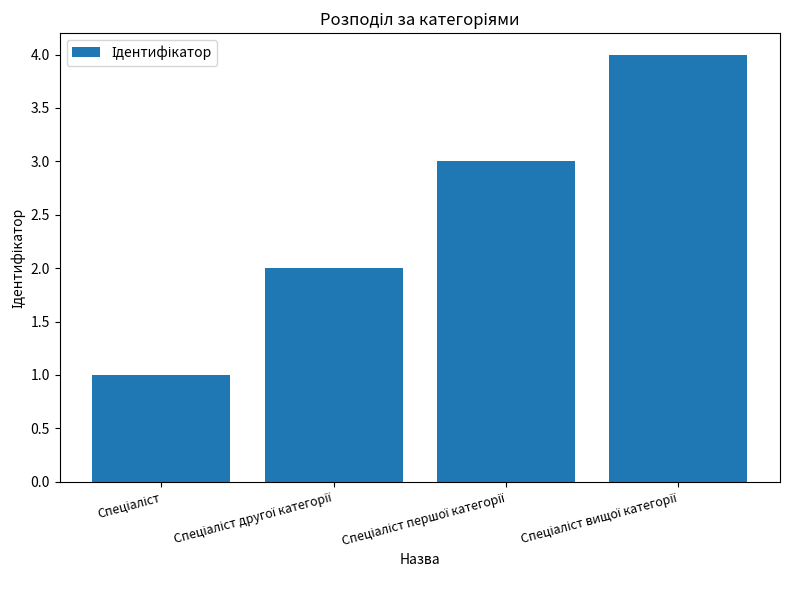

Reading left to right, transcribe all the data shown in this chart.

1	2	3	4